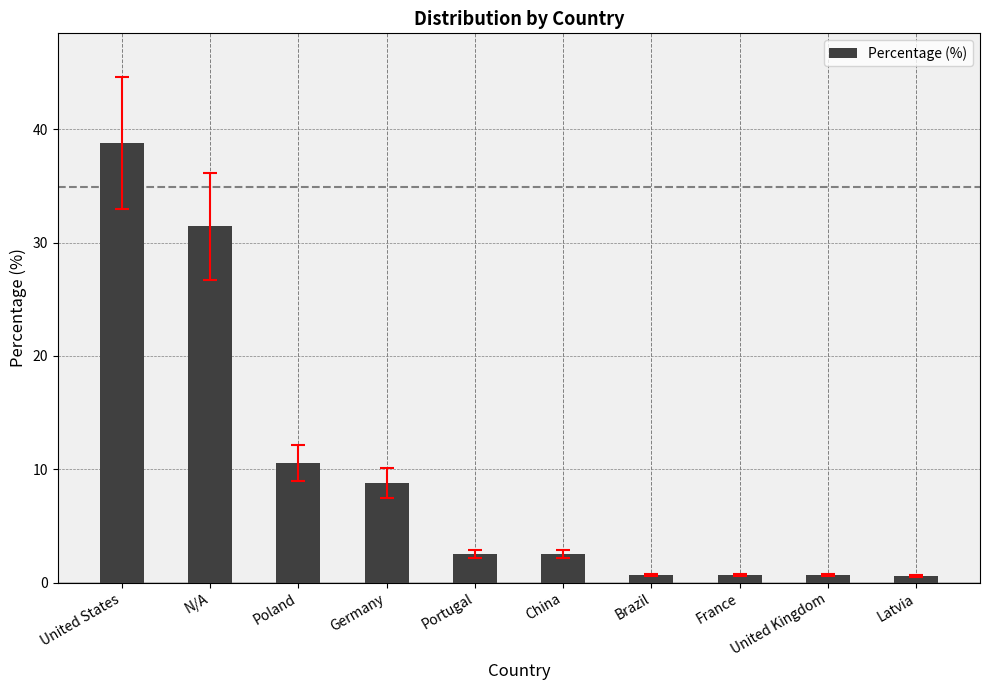

What is the value of the 1st bar from the left?

38.8